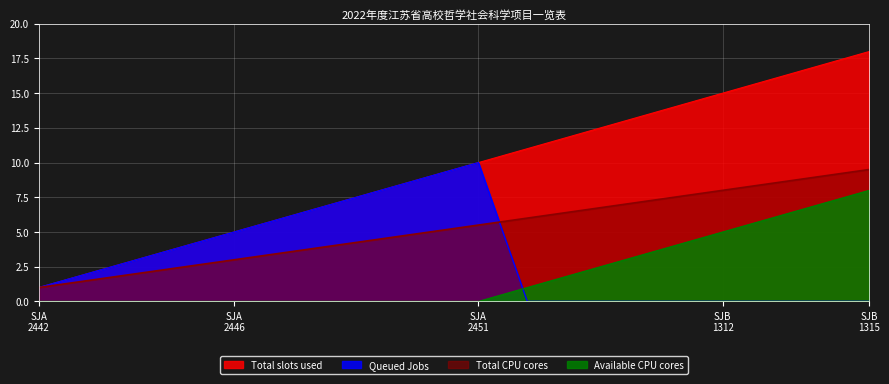

Which series has the widest spread of values?

Total slots used